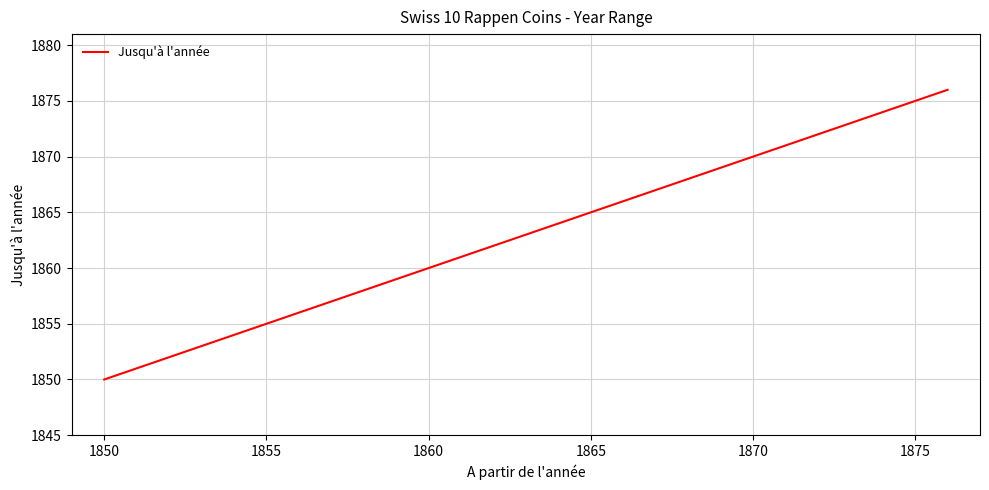

How many series are shown in this chart?

1